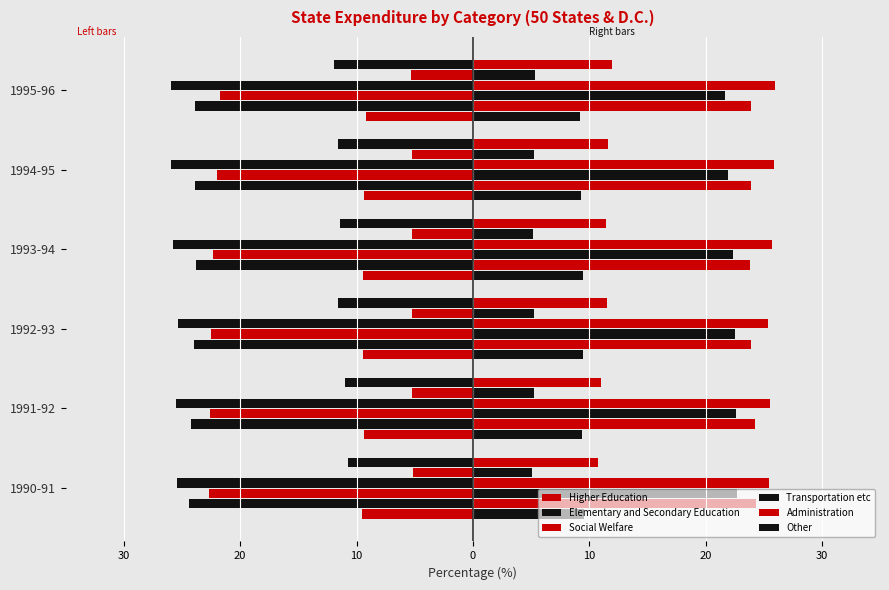

Is it true that Higher Education equals -15.0 at 1995-96?

False